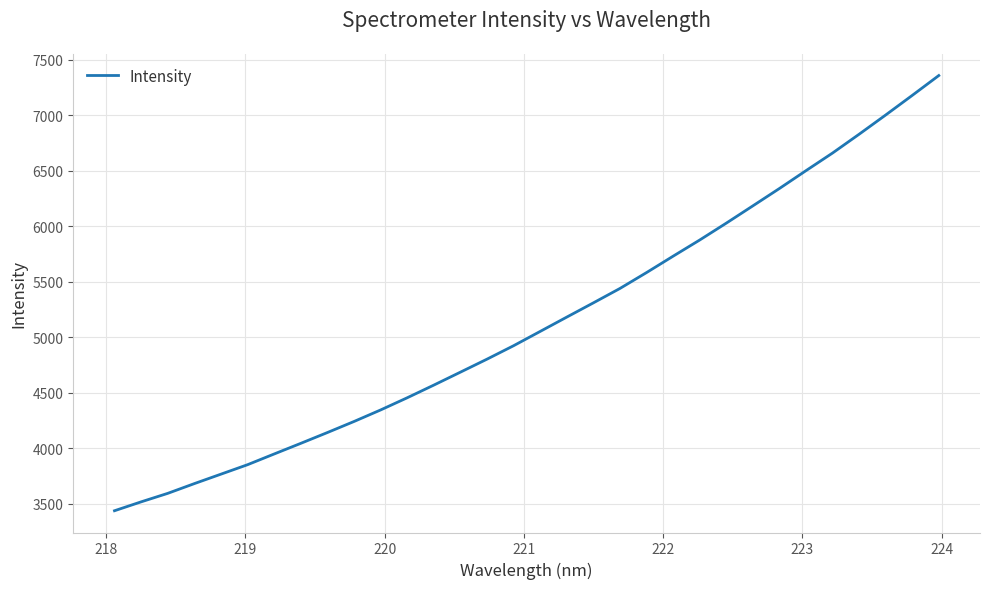

What is the greatest value displayed?

7357.9